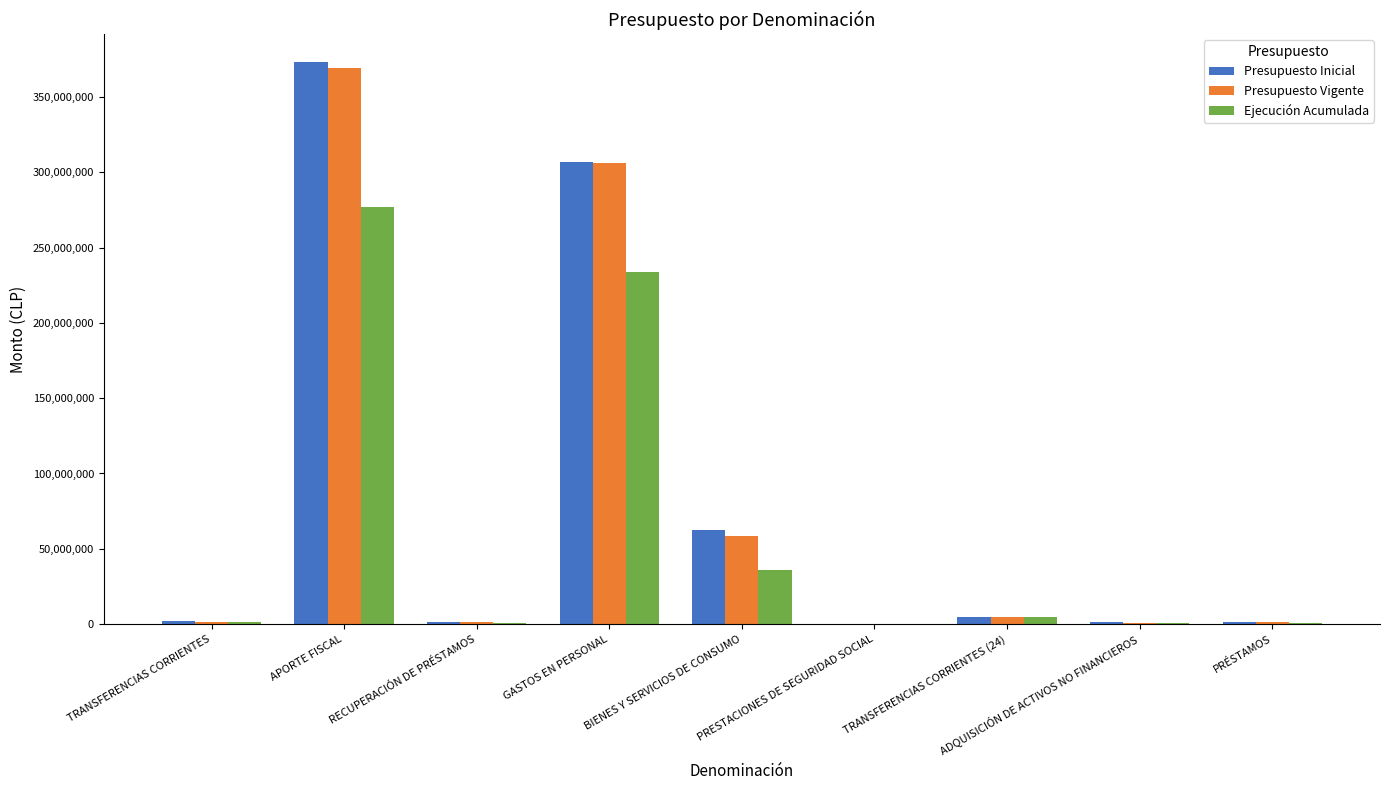

Where is Presupuesto Inicial nearest to the value 186610474?

GASTOS EN PERSONAL